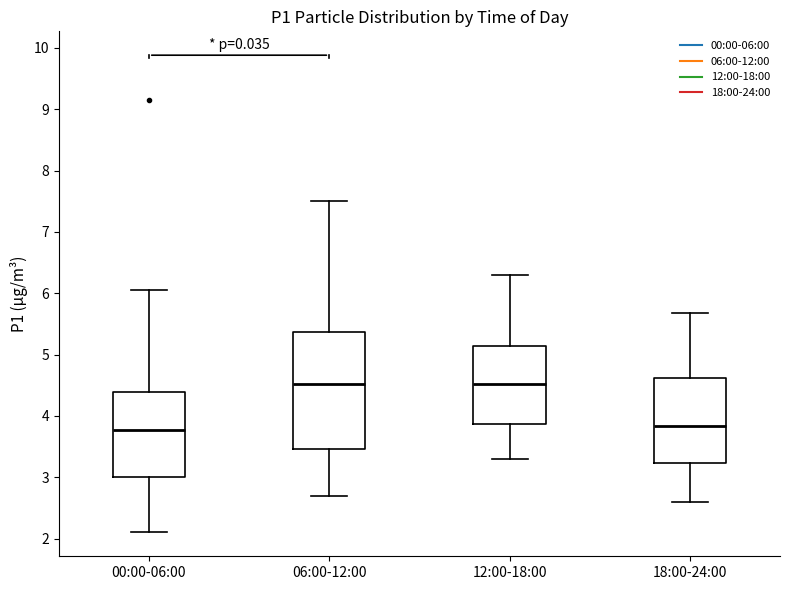

Reading left to right, read every box against the y-axis: the position of its median line, the range the box covers, and the ends of its whiskers. The values are not printed on the chart, so give them approximately, as read against the axis.

00:00-06:00: median 3.8, box 3.0 to 4.4, whiskers 2.1 to 6.1
06:00-12:00: median 4.5, box 3.5 to 5.4, whiskers 2.7 to 7.5
12:00-18:00: median 4.5, box 3.9 to 5.1, whiskers 3.3 to 6.3
18:00-24:00: median 3.8, box 3.2 to 4.6, whiskers 2.6 to 5.7